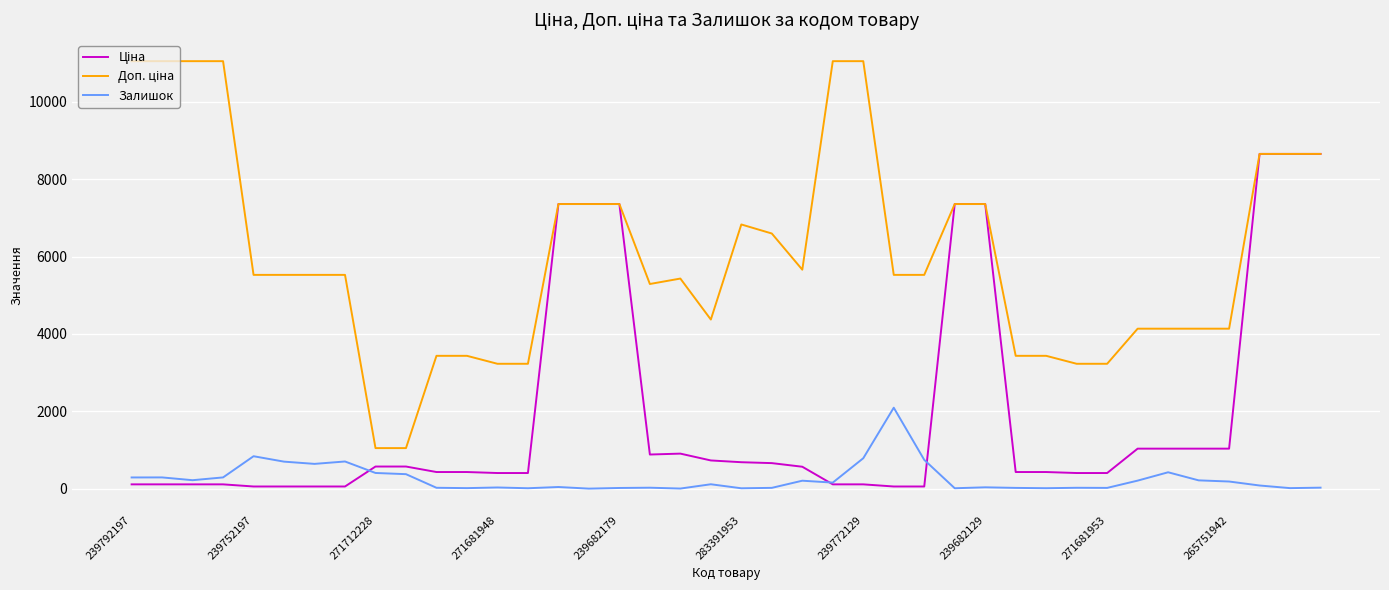

How many intersections are there between Ціна and Залишок?

3